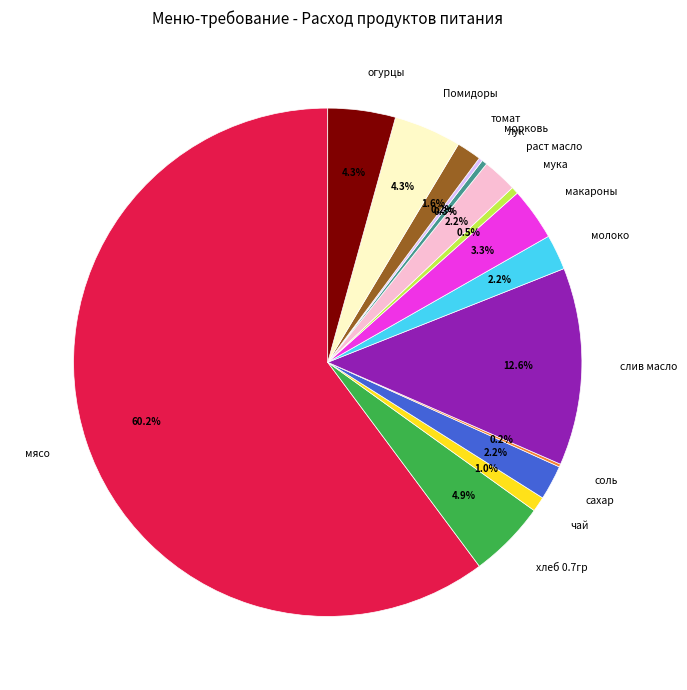

Which has a higher value, томат or макароны?

макароны